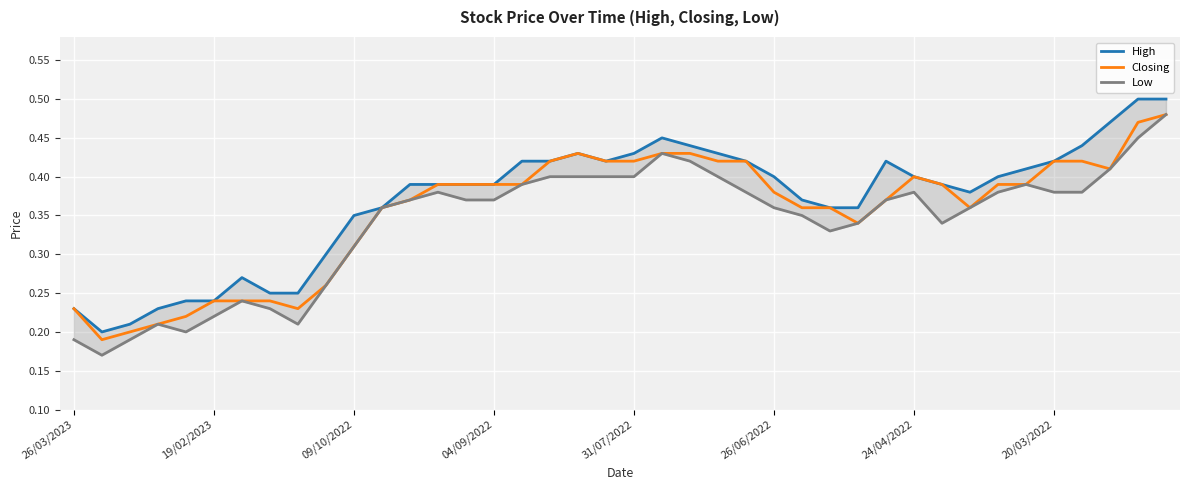

What value does the High series have at 39?

0.5